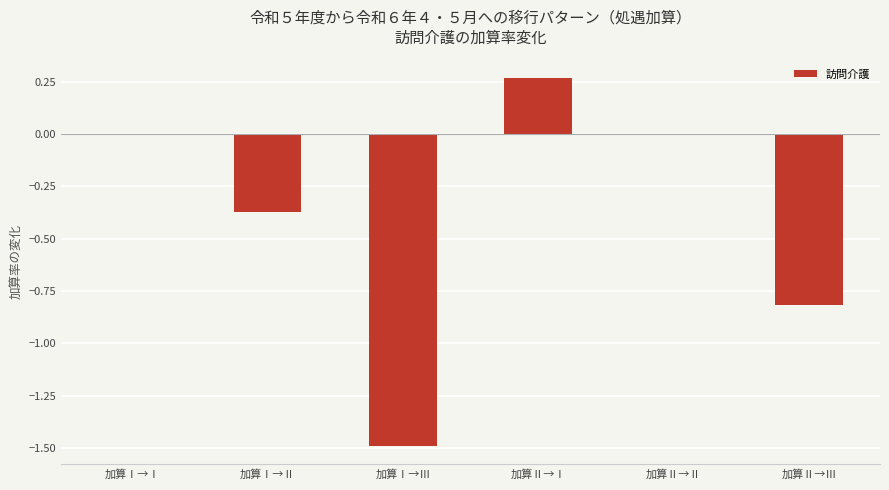

What is the sum of the values at 加算Ⅱ→Ⅲ and 加算Ⅱ→Ⅱ?

-0.8